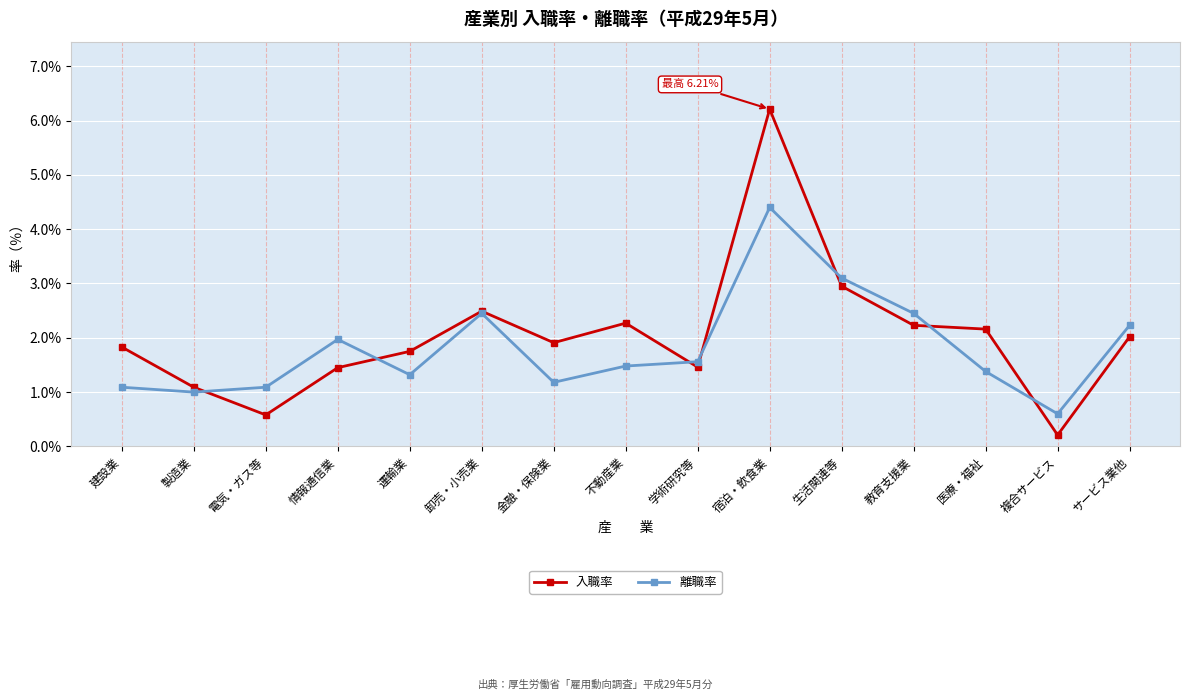

What is the sum of all 離職率 values?

27.3